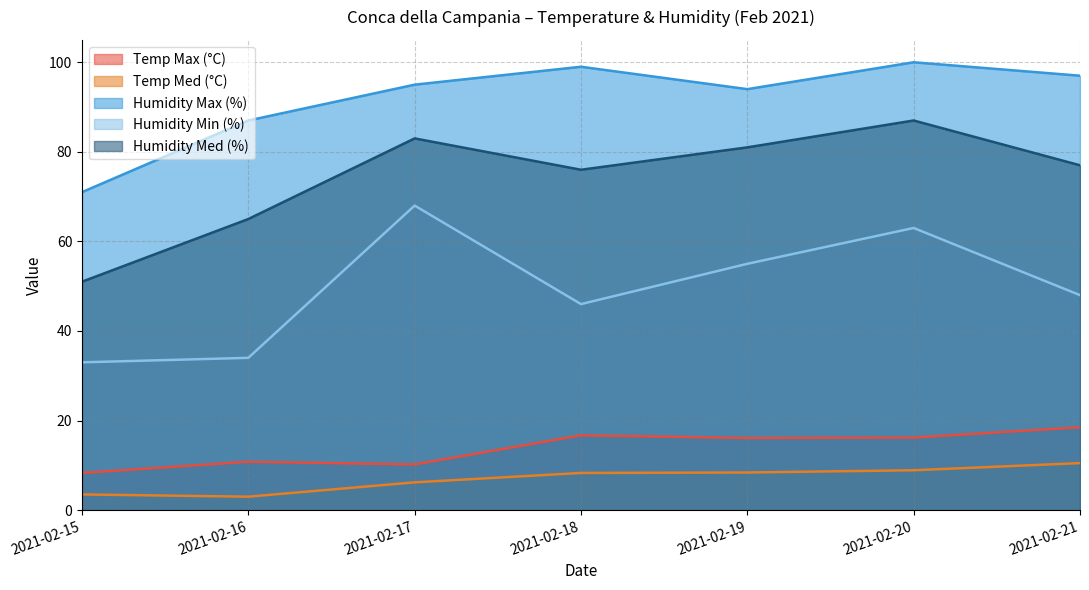

Where is Humidity Min (%) nearest to the value 50?

2021-02-21